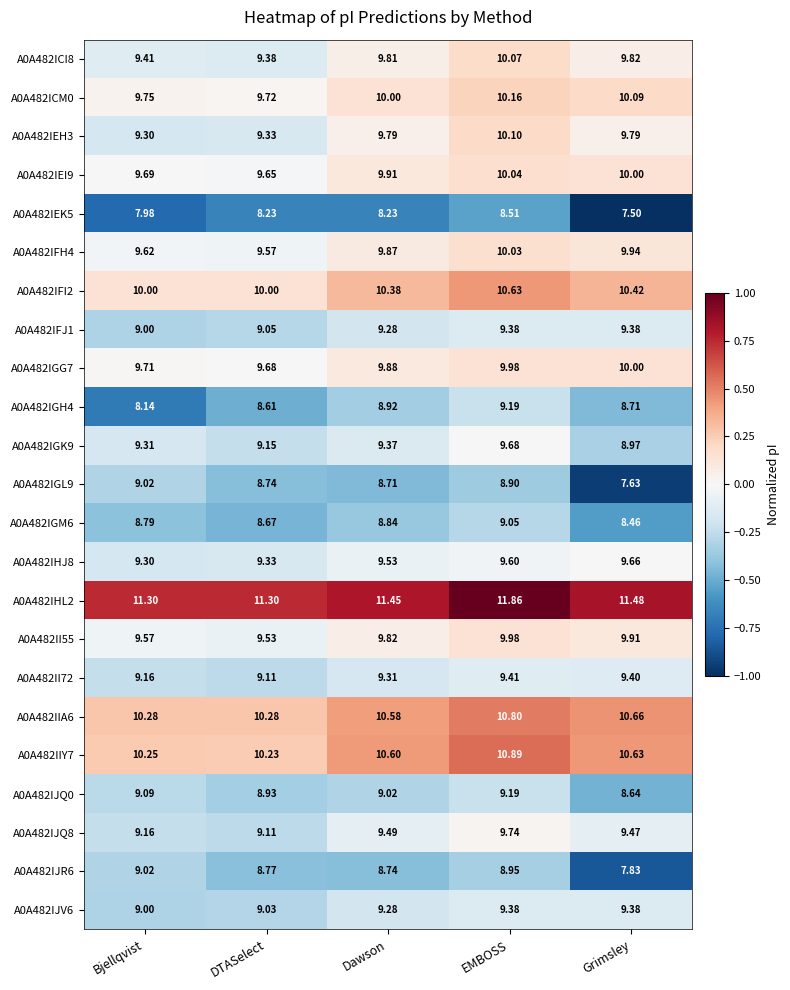

At which label is A0A482IIY7 closest to 10?

DTASelect